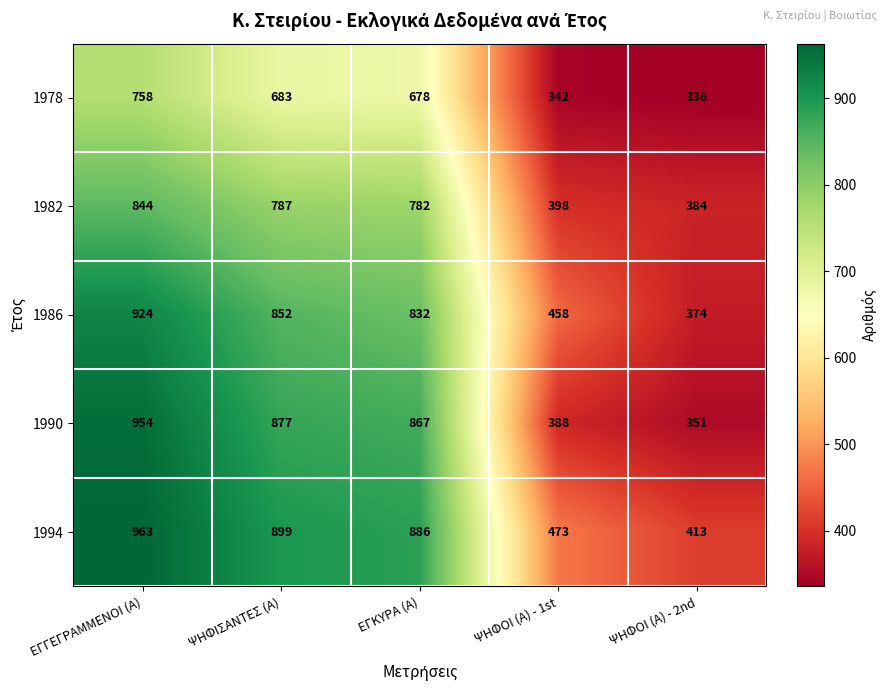

Which category has the lowest value across all series?

ΨΗΦΟΙ (Α) - 2nd